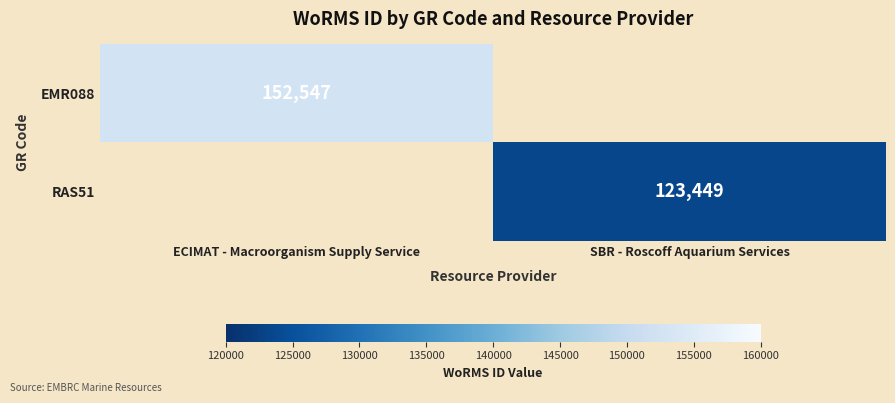

Count the number of categories in the chart.

2